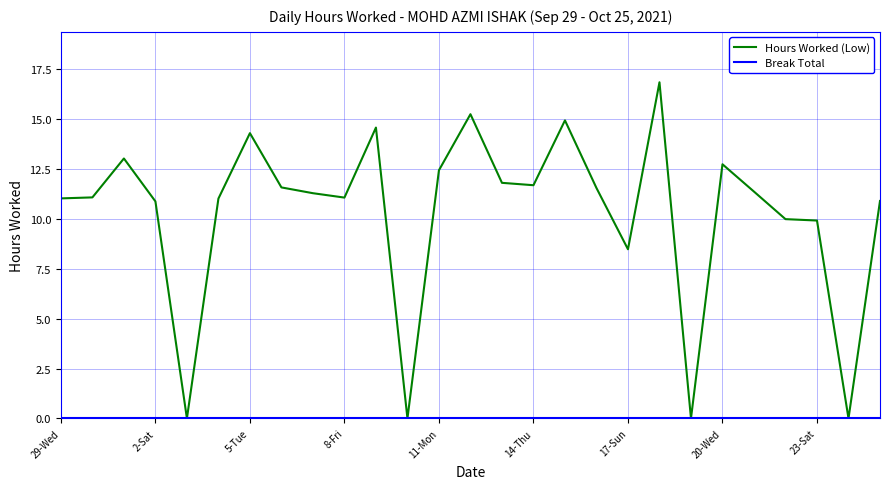

Which series has the largest total across all categories?

Hours Worked (Low)